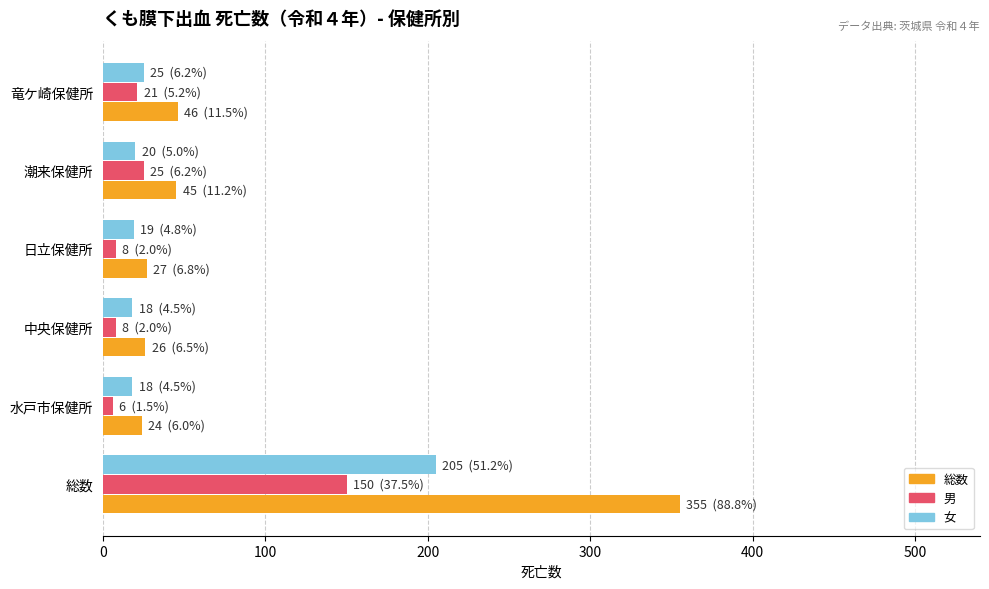

What is the difference between the maximum and minimum values in the 男 series?

144